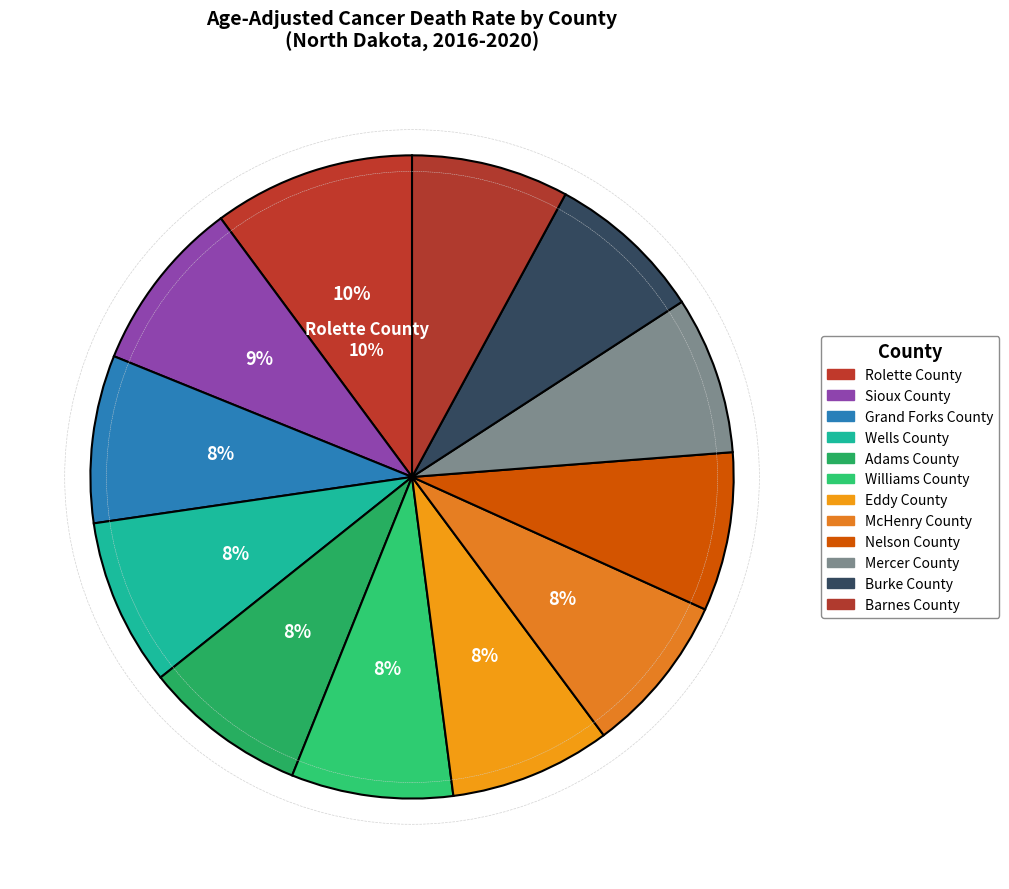

To the nearest percent, what is the difference between the Burke County and Grand Forks County slice percentages?

1%